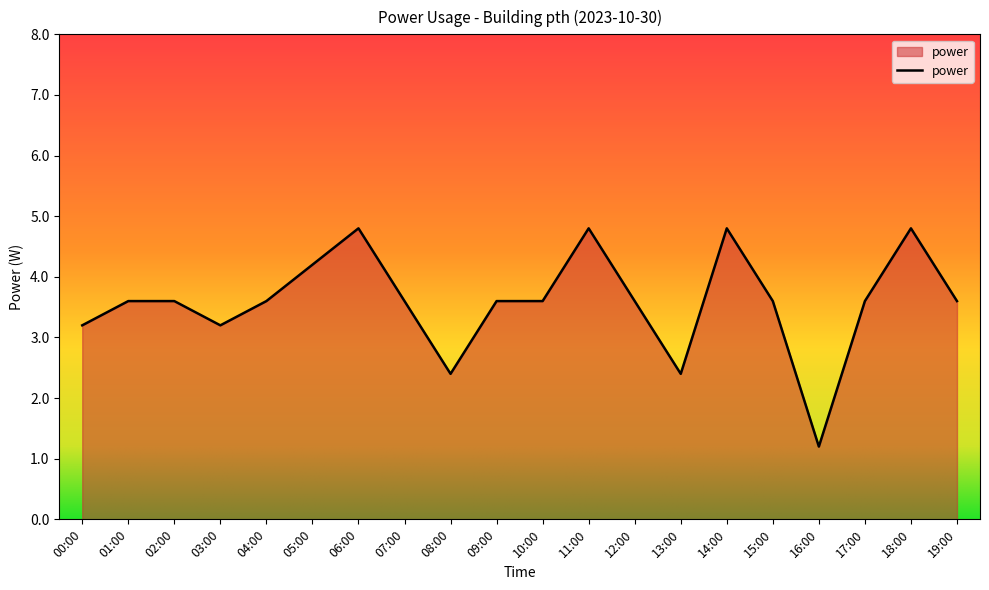

True or false: the data shows 4.2 at 05:00.

True